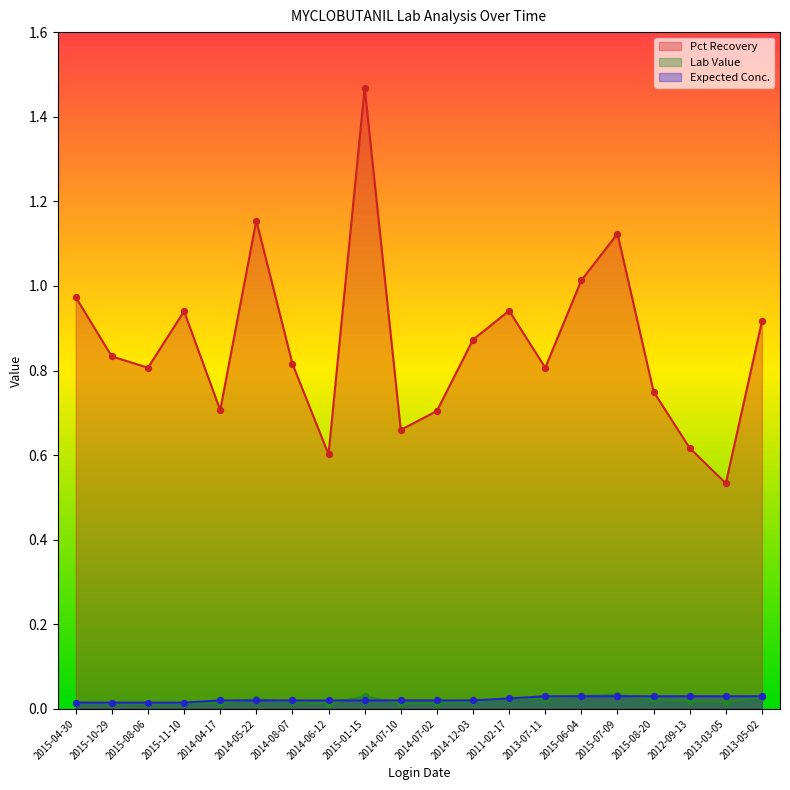

Which series reaches the minimum Y coordinate?

Lab Value